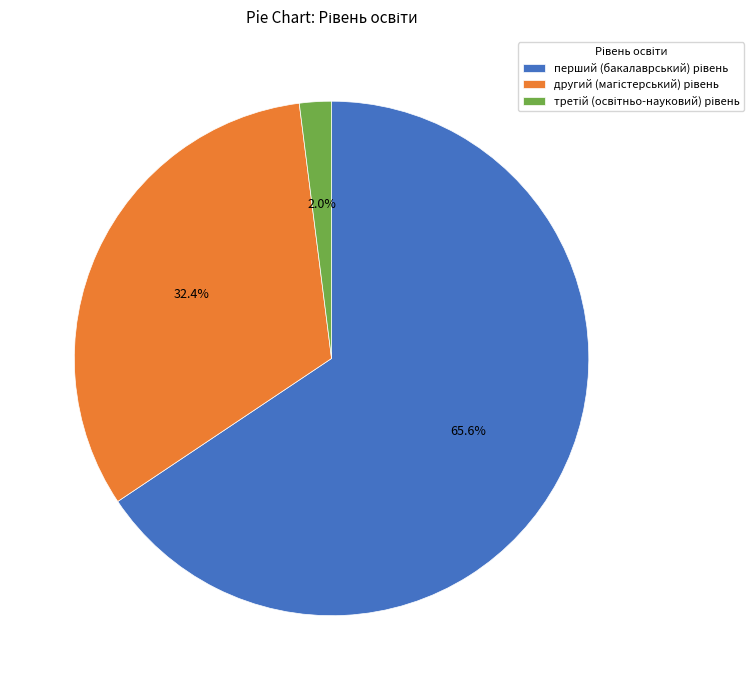

Does any single category account for the majority?

Yes